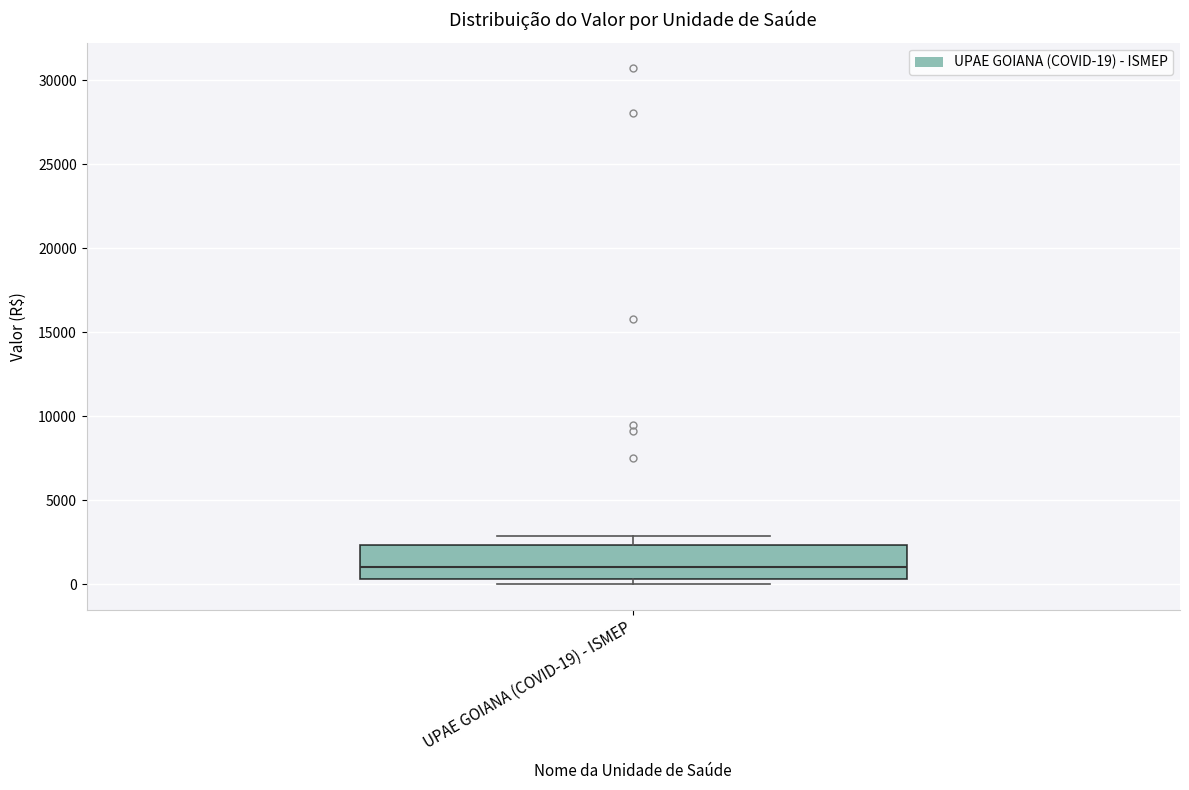

Where does the median line of the box for UPAE GOIANA (COVID-19) - ISMEP sit on the y-axis? The values are not printed on the chart, so give them approximately, as read against the axis.

1000